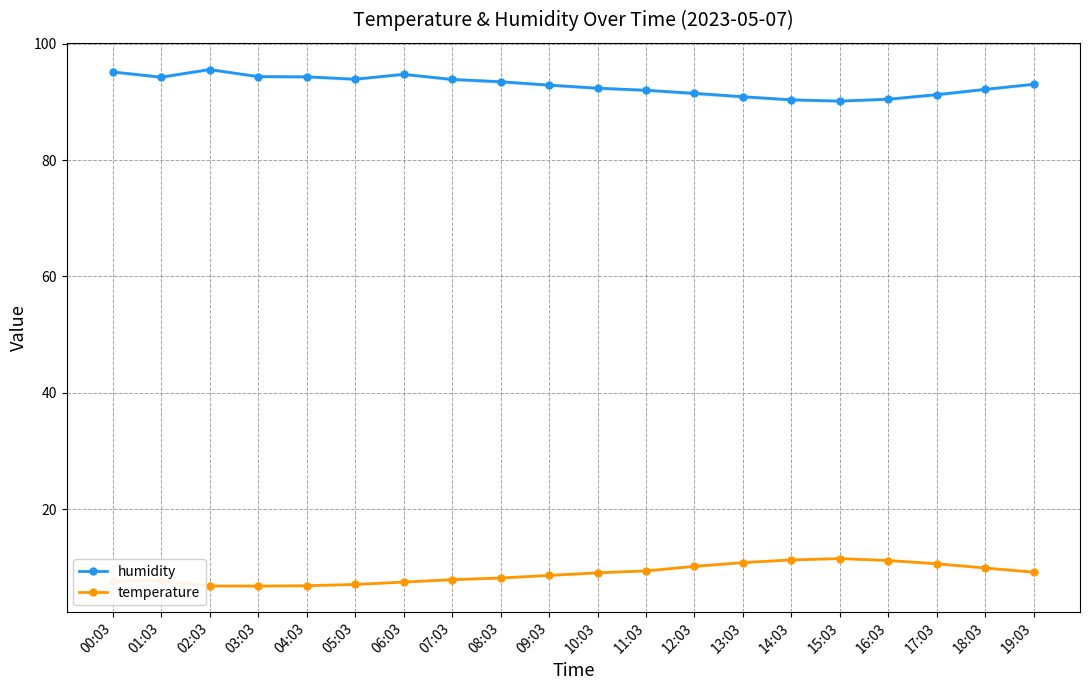

What is the minimum value shown in the chart?

6.8